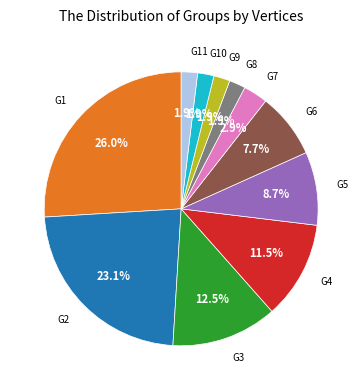

To the nearest percent, what is the difference between the largest and smallest slice percentages?

24%